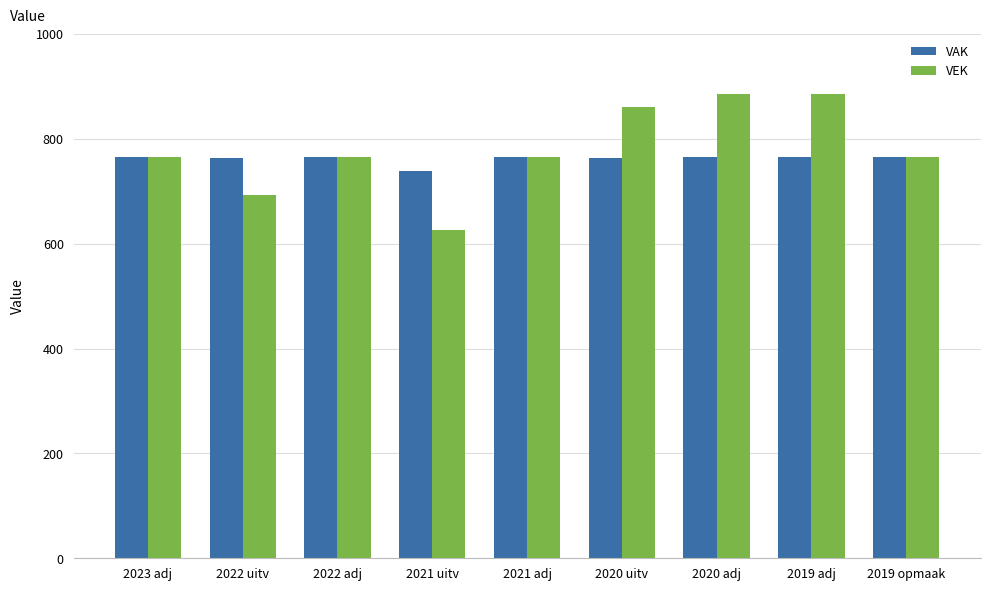

What is the average value of the VAK series?

763